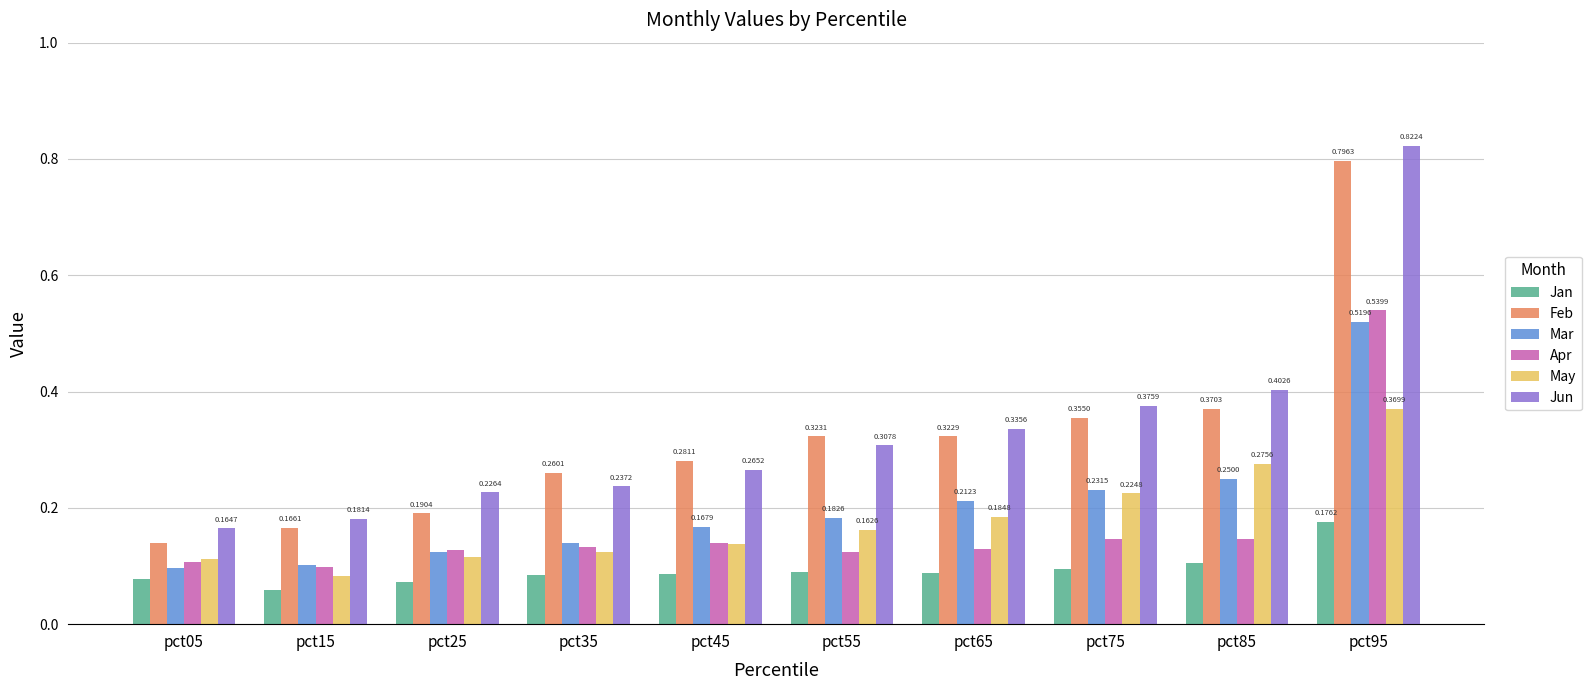

At which category is the sum across all series the highest?

pct95